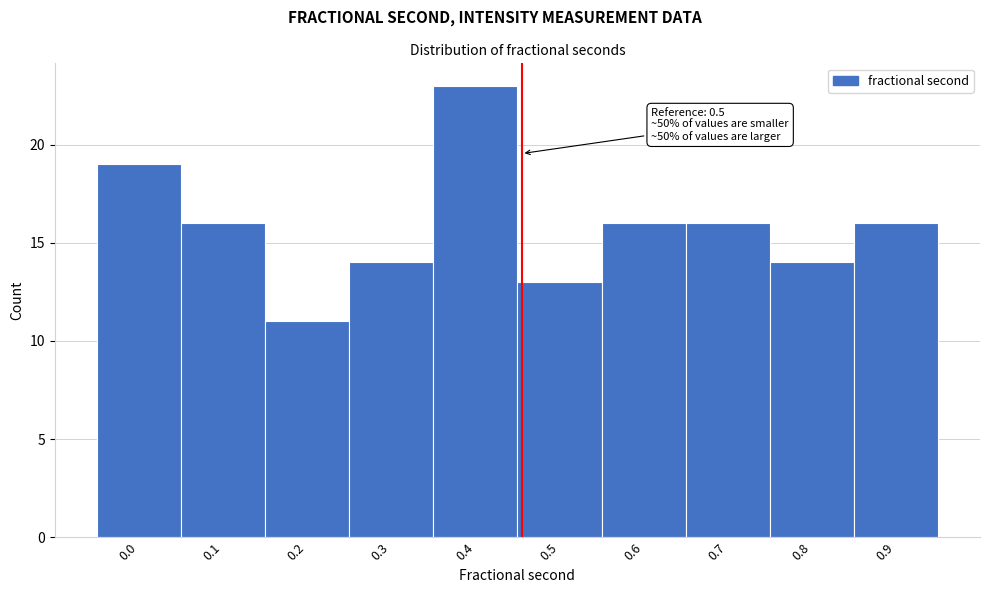

Reading right to left, transcribe all the data shown in this chart.

16	14	16	16	13	23	14	11	16	19